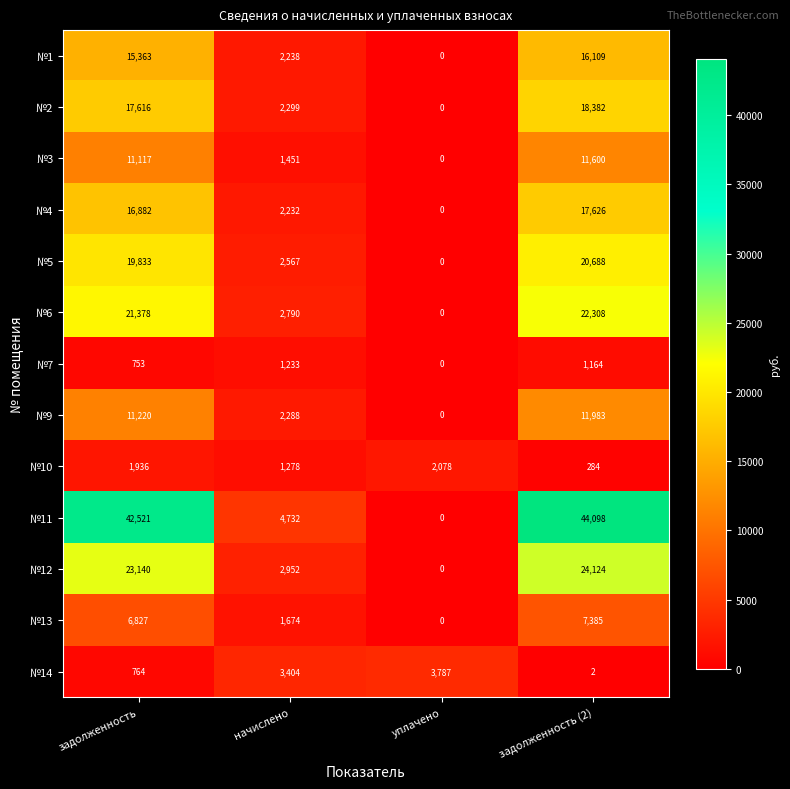

At how many categories does at least one series exceed 32351?

2